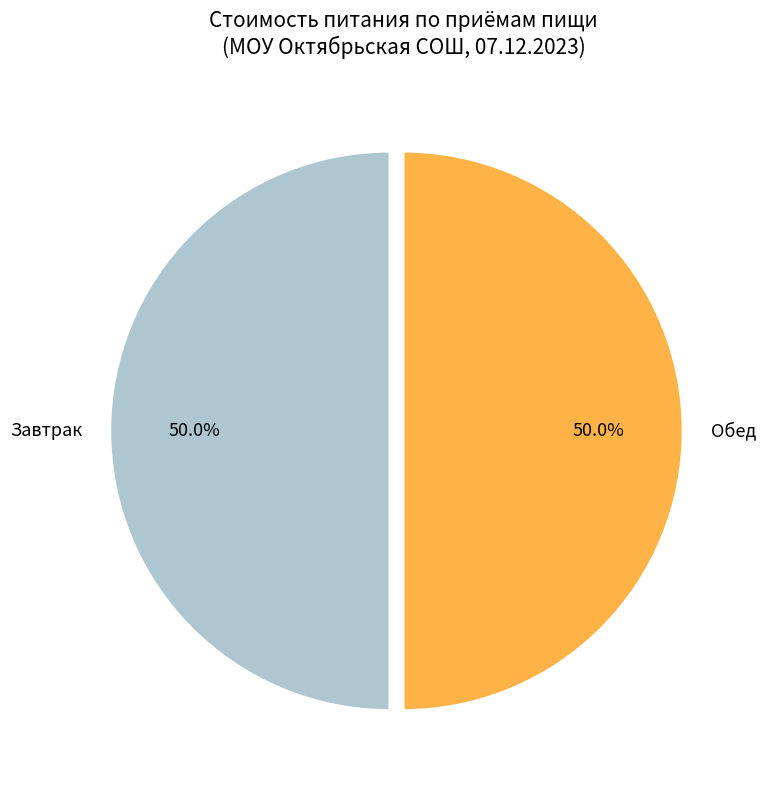

How many slices are in this pie chart?

2